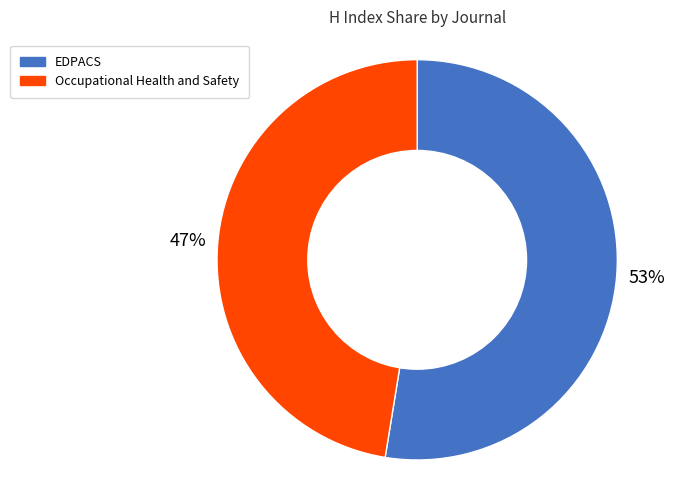

What percentage is the EDPACS slice, to the nearest percent?

53%